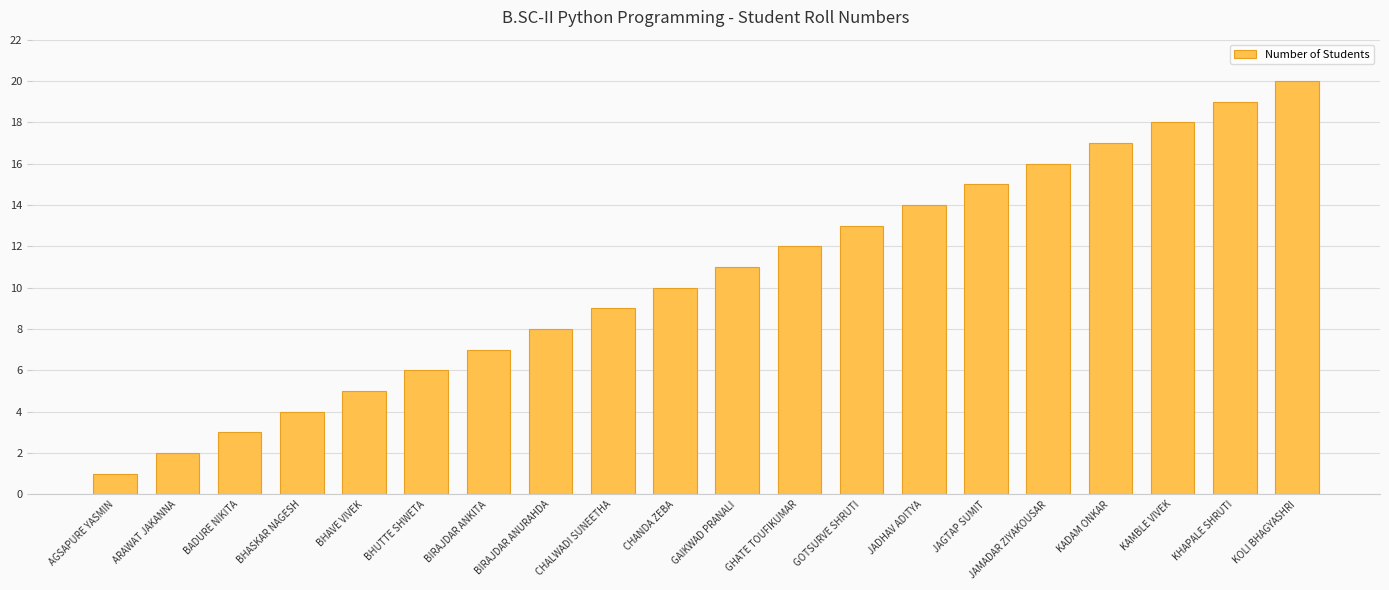

What is the value of the 18th bar from the left?

18